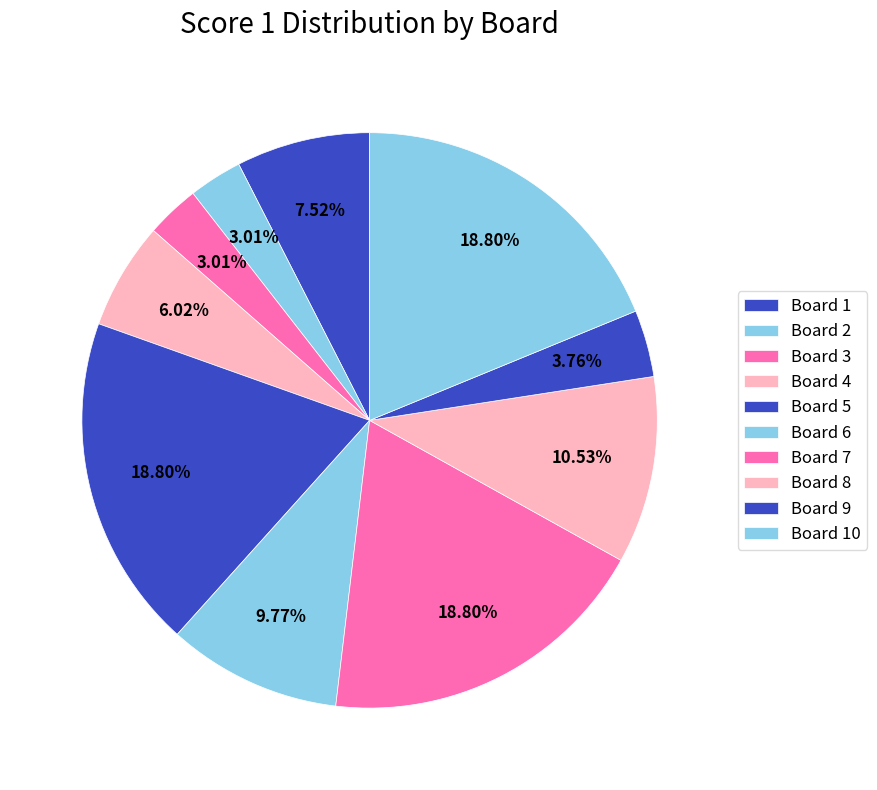

Is Board 4 the majority of the pie?

No